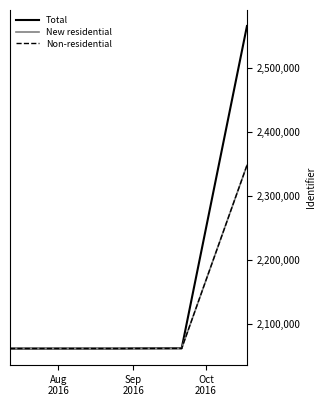

Which series has the largest total across all categories?

Total